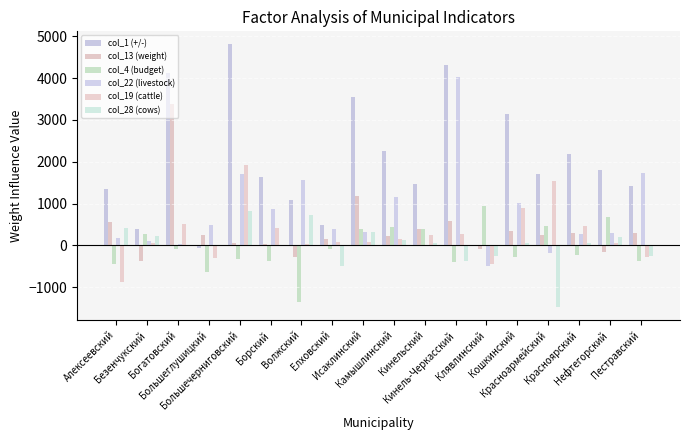

What are all the series names shown in the legend?

col_1 (+/-), col_13 (weight), col_4 (budget), col_22 (livestock), col_19 (cattle), col_28 (cows)